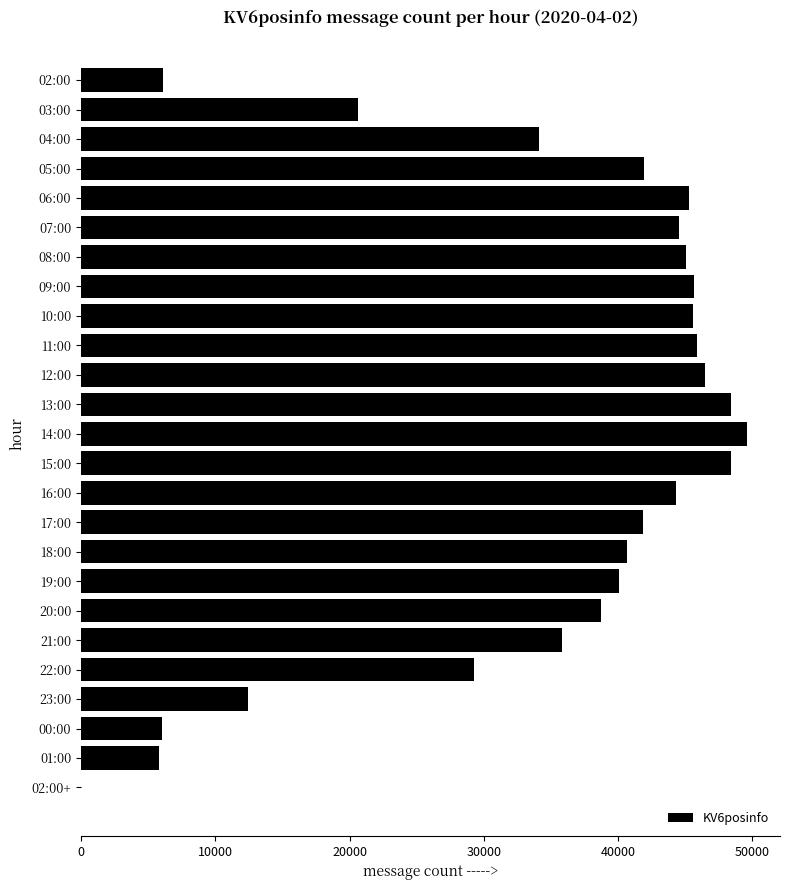

What is the sum of all values?

862662